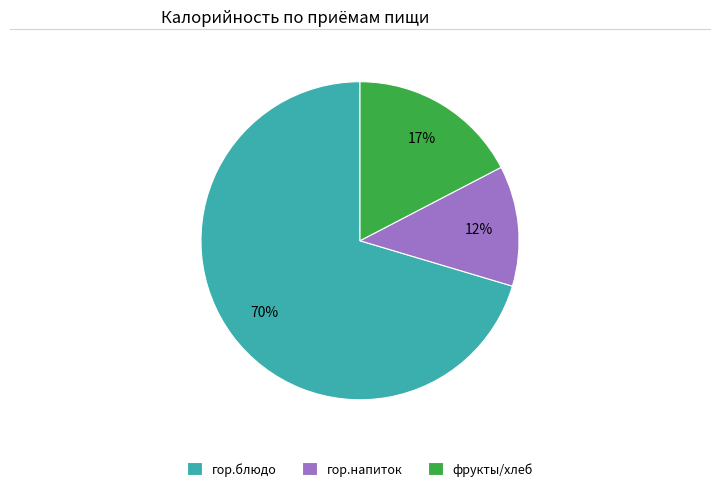

To the nearest percent, what is the average slice percentage?

33%